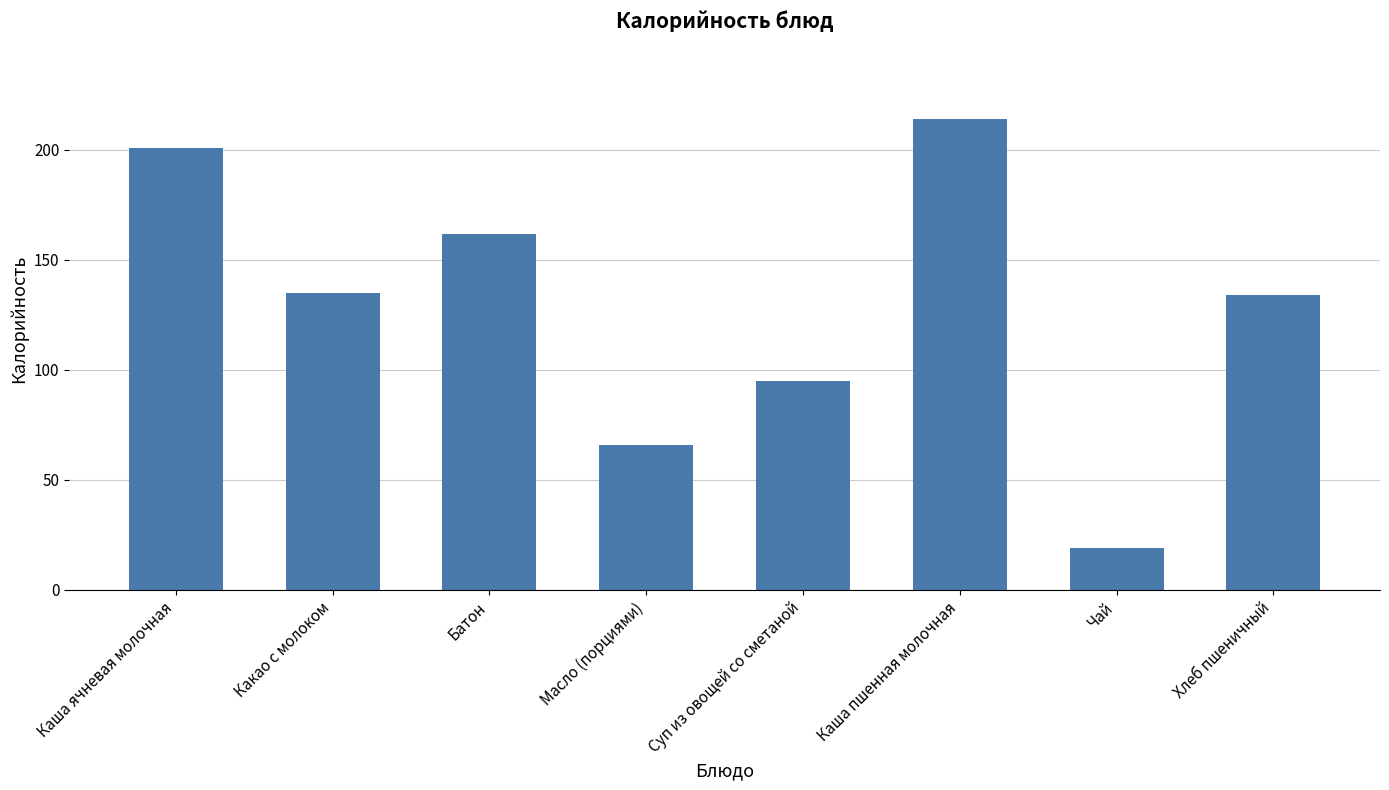

What is the ratio of the value at Хлеб пшеничный to the value at Какао с молоком?

1.0